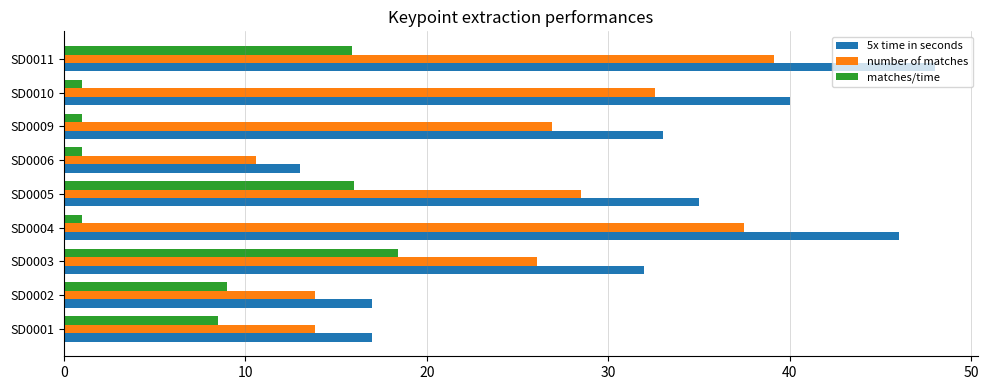

Which category has the lowest value in the 5x time in seconds series?

SD0006